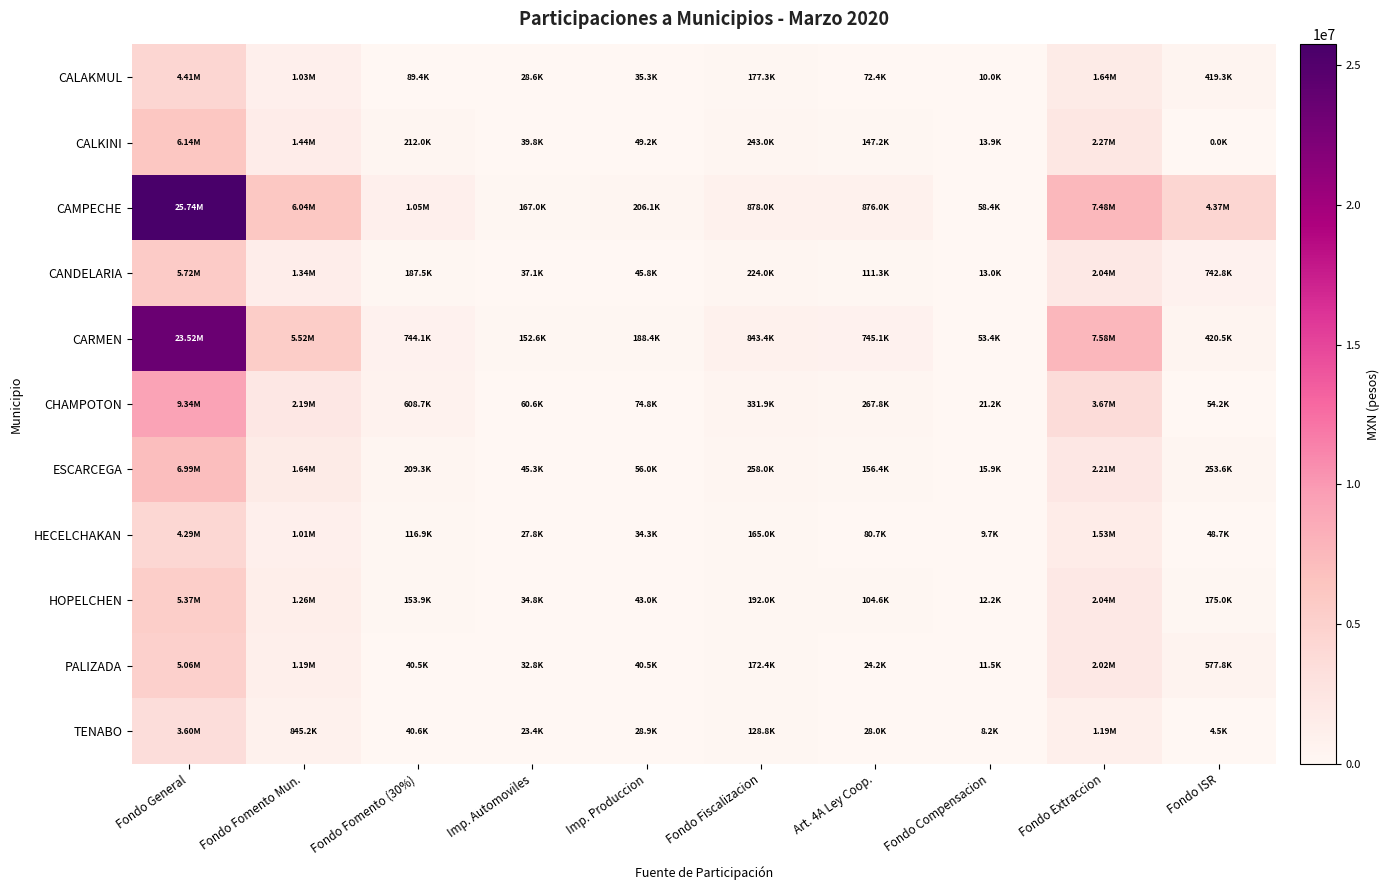

Reading right to left, list all the values displayed in this chart.

CALAKMUL: Fondo ISR=419254.0	Fondo Extraccion=1635779.2	Fondo Compensacion=9996.8	Art. 4A Ley Coop.=72397.5	Fondo Fiscalizacion=177261.8	Imp. Produccion=35276.9	Imp. Automoviles=28580.8	Fondo Fomento (30%)=89438.9	Fondo Fomento Mun.=1033125.0	Fondo General=4405398.5
CALKINI: Fondo ISR=0.0	Fondo Extraccion=2274161.6	Fondo Compensacion=13928.7	Art. 4A Ley Coop.=147241.7	Fondo Fiscalizacion=243036.4	Imp. Produccion=49151.9	Imp. Automoviles=39822.1	Fondo Fomento (30%)=212009.0	Fondo Fomento Mun.=1439469.4	Fondo General=6138111.6
CAMPECHE: Fondo ISR=4367537.0	Fondo Extraccion=7483569.9	Fondo Compensacion=58406.6	Art. 4A Ley Coop.=876023.9	Fondo Fiscalizacion=877954.2	Imp. Produccion=206105.8	Imp. Automoviles=166983.6	Fondo Fomento (30%)=1051463.3	Fondo Fomento Mun.=6036040.5	Fondo General=25738574.1
CANDELARIA: Fondo ISR=742836.0	Fondo Extraccion=2037407.6	Fondo Compensacion=12981.6	Art. 4A Ley Coop.=111257.7	Fondo Fiscalizacion=224009.8	Imp. Produccion=45809.7	Imp. Automoviles=37114.3	Fondo Fomento (30%)=187469.8	Fondo Fomento Mun.=1341589.5	Fondo General=5720737.1
CARMEN: Fondo ISR=420480.0	Fondo Extraccion=7579488.0	Fondo Compensacion=53379.4	Art. 4A Ley Coop.=745086.7	Fondo Fiscalizacion=843388.8	Imp. Produccion=188365.9	Imp. Automoviles=152611.1	Fondo Fomento (30%)=744145.4	Fondo Fomento Mun.=5516508.4	Fondo General=23523211.6
CHAMPOTON: Fondo ISR=54223.0	Fondo Extraccion=3674605.8	Fondo Compensacion=21189.0	Art. 4A Ley Coop.=267790.6	Fondo Fiscalizacion=331866.9	Imp. Produccion=74771.9	Imp. Automoviles=60579.0	Fondo Fomento (30%)=608747.3	Fondo Fomento Mun.=2189780.0	Fondo General=9337547.5
ESCARCEGA: Fondo ISR=253628.0	Fondo Extraccion=2211444.8	Fondo Compensacion=15858.4	Art. 4A Ley Coop.=156350.3	Fondo Fiscalizacion=257982.0	Imp. Produccion=55961.5	Imp. Automoviles=45339.1	Fondo Fomento (30%)=209338.9	Fondo Fomento Mun.=1638894.7	Fondo General=6988490.4
HECELCHAKAN: Fondo ISR=48663.0	Fondo Extraccion=1527202.7	Fondo Compensacion=9729.3	Art. 4A Ley Coop.=80741.8	Fondo Fiscalizacion=165035.0	Imp. Produccion=34332.9	Imp. Automoviles=27816.0	Fondo Fomento (30%)=116928.9	Fondo Fomento Mun.=1005478.8	Fondo General=4287511.0
HOPELCHEN: Fondo ISR=175016.0	Fondo Extraccion=2035032.4	Fondo Compensacion=12186.0	Art. 4A Ley Coop.=104608.6	Fondo Fiscalizacion=191994.8	Imp. Produccion=43002.2	Imp. Automoviles=34839.7	Fondo Fomento (30%)=153900.6	Fondo Fomento Mun.=1259368.0	Fondo General=5370132.5
PALIZADA: Fondo ISR=577770.0	Fondo Extraccion=2018458.7	Fondo Compensacion=11476.8	Art. 4A Ley Coop.=24198.5	Fondo Fiscalizacion=172404.0	Imp. Produccion=40499.6	Imp. Automoviles=32812.1	Fondo Fomento (30%)=40498.6	Fondo Fomento Mun.=1186076.3	Fondo General=5057605.7
TENABO: Fondo ISR=4541.0	Fondo Extraccion=1185738.1	Fondo Compensacion=8178.5	Art. 4A Ley Coop.=27972.5	Fondo Fiscalizacion=128759.8	Imp. Produccion=28860.3	Imp. Automoviles=23382.1	Fondo Fomento (30%)=40562.1	Fondo Fomento Mun.=845205.2	Fondo General=3604080.4